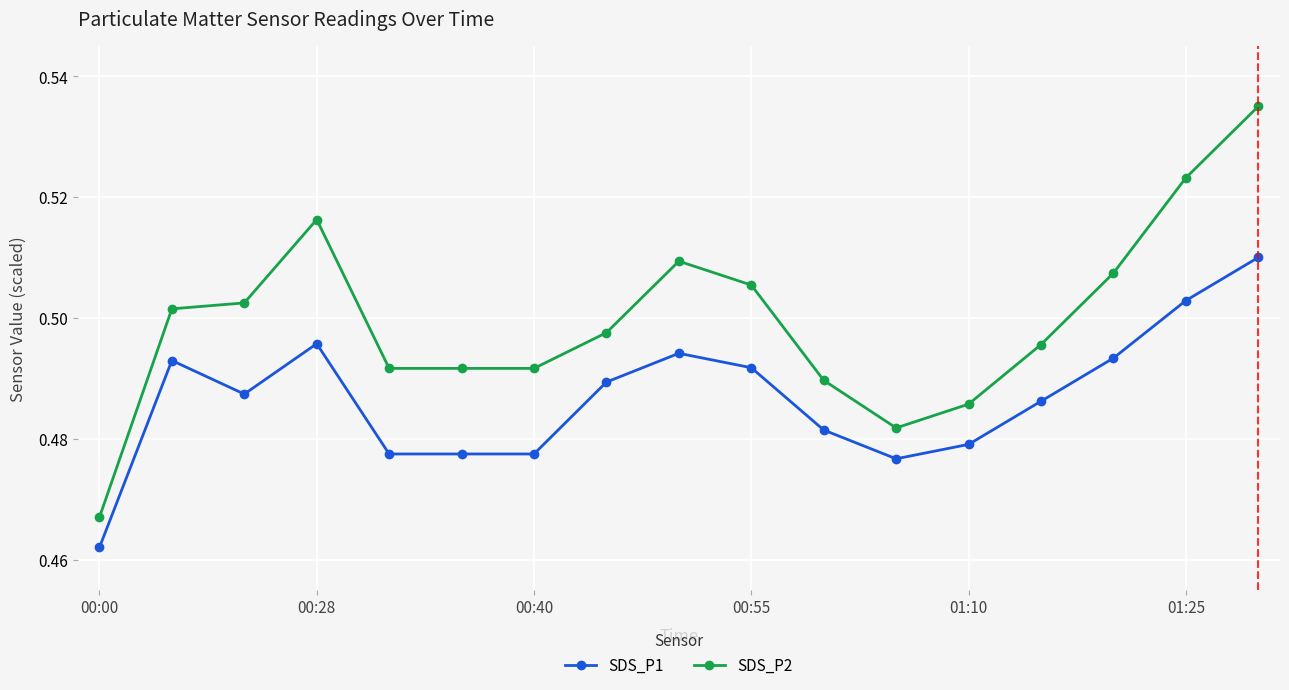

List the series in order of their peak value, highest first.

SDS_P2, SDS_P1